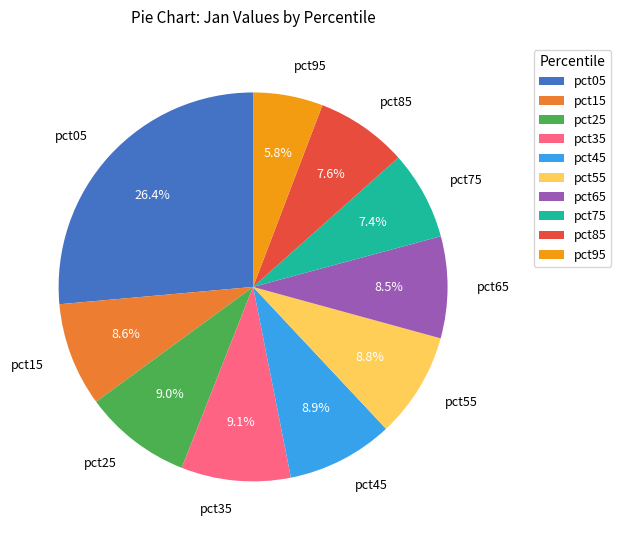

The pct05 slice represents 26% of the pie. True or false?

True